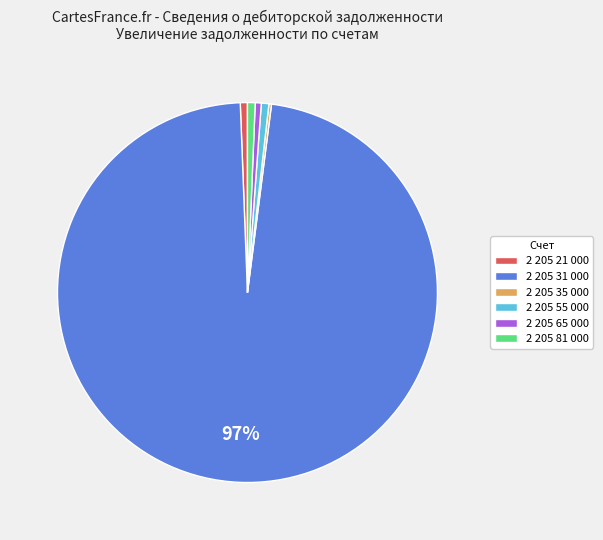

Which slice represents more than half of the pie?

2 205 31 000